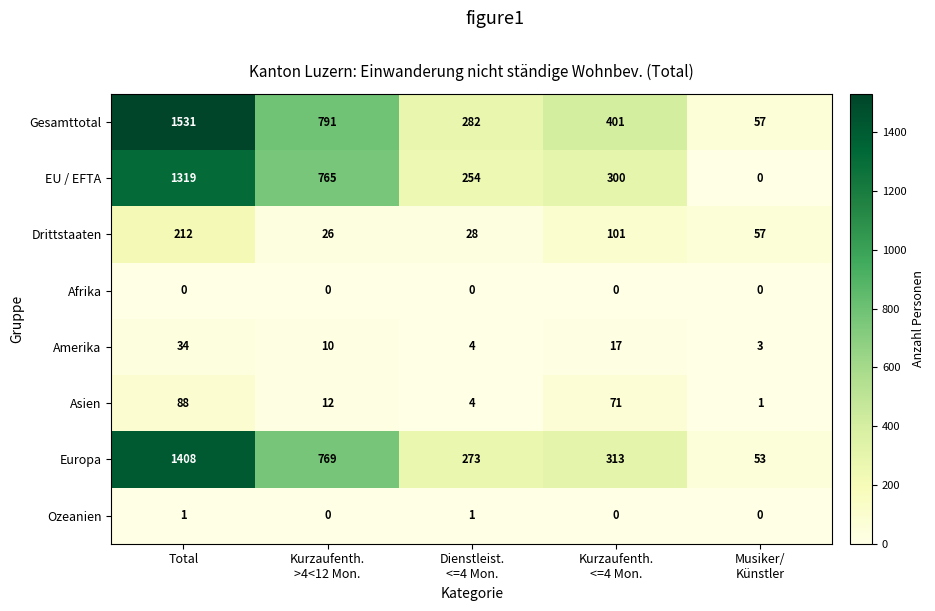

At which category does the chart reach its peak across all series?

Total